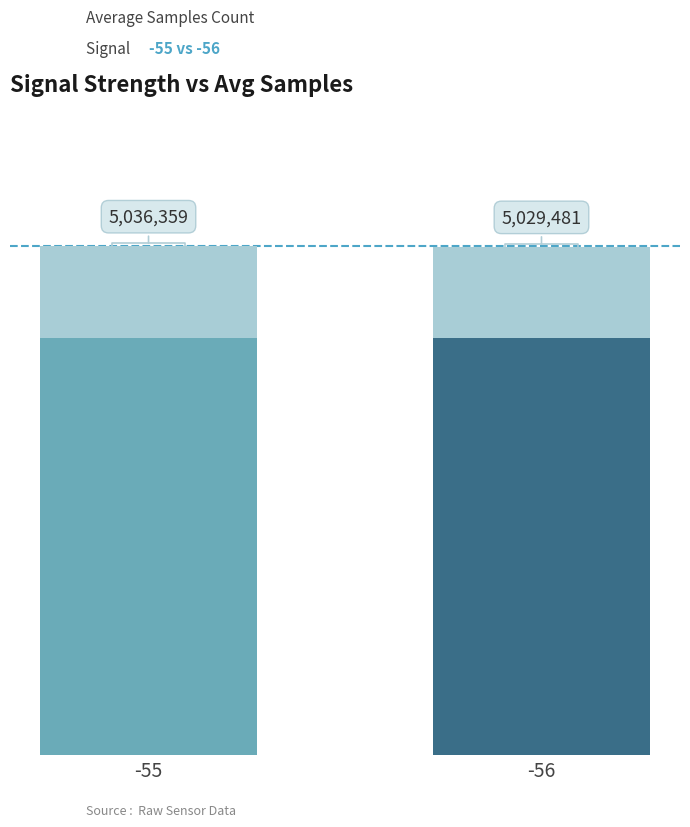

The chart shows a value of 6551233 at -55. True or false?

False